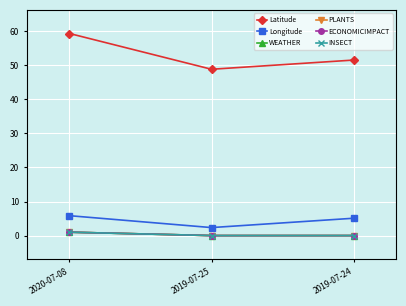

Between 2020-07-08 and 2019-07-25, which is larger?

2020-07-08